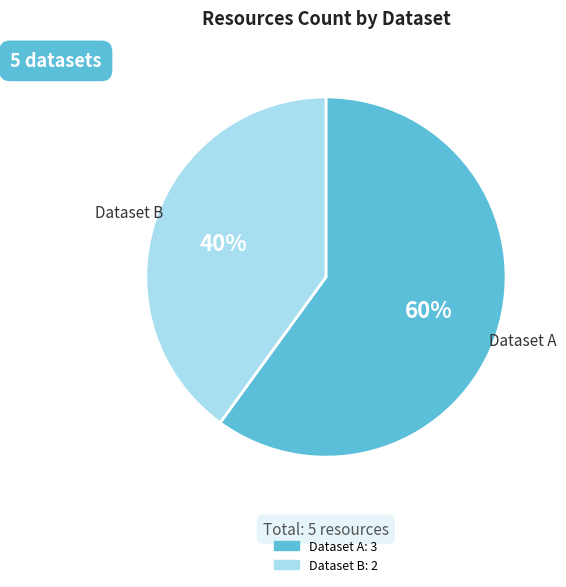

To the nearest percent, what is the combined percentage of Dataset B and Dataset A?

100%